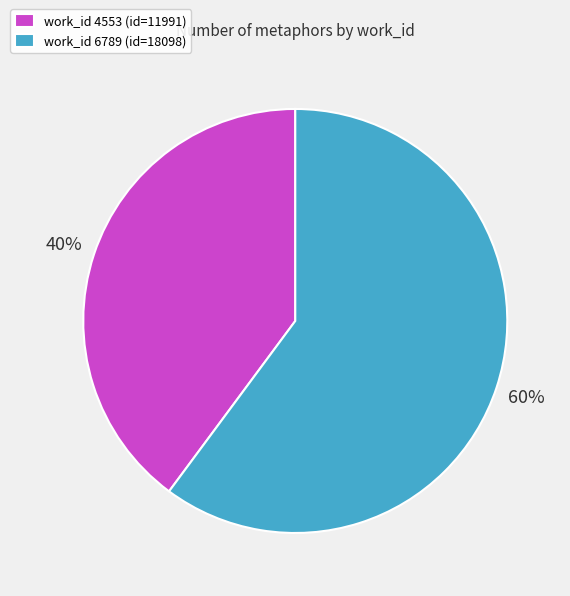

True or false: work_id 6789 (id=18098) accounts for 71% of the total.

False